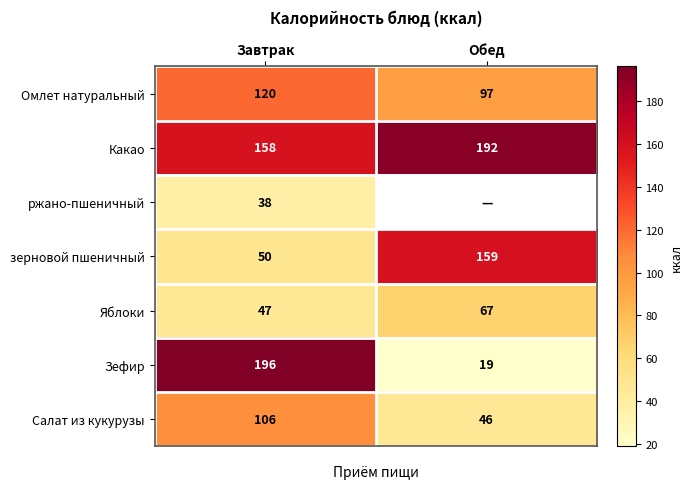

What is the sum of all зерновой пшеничный values?

209